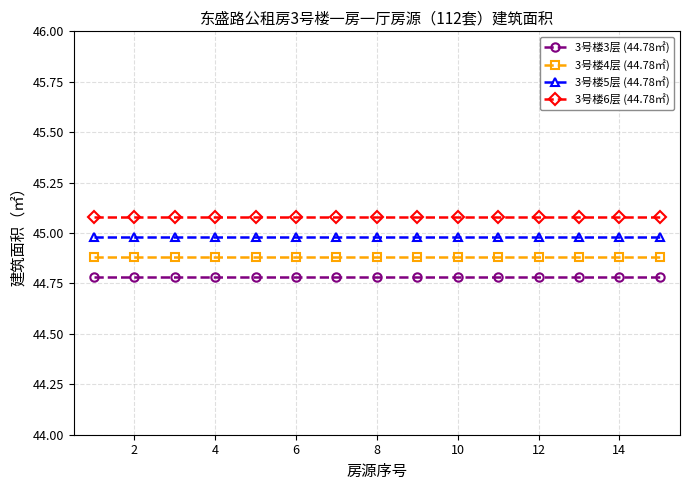

Is this an area chart (filled region under the line)?

No